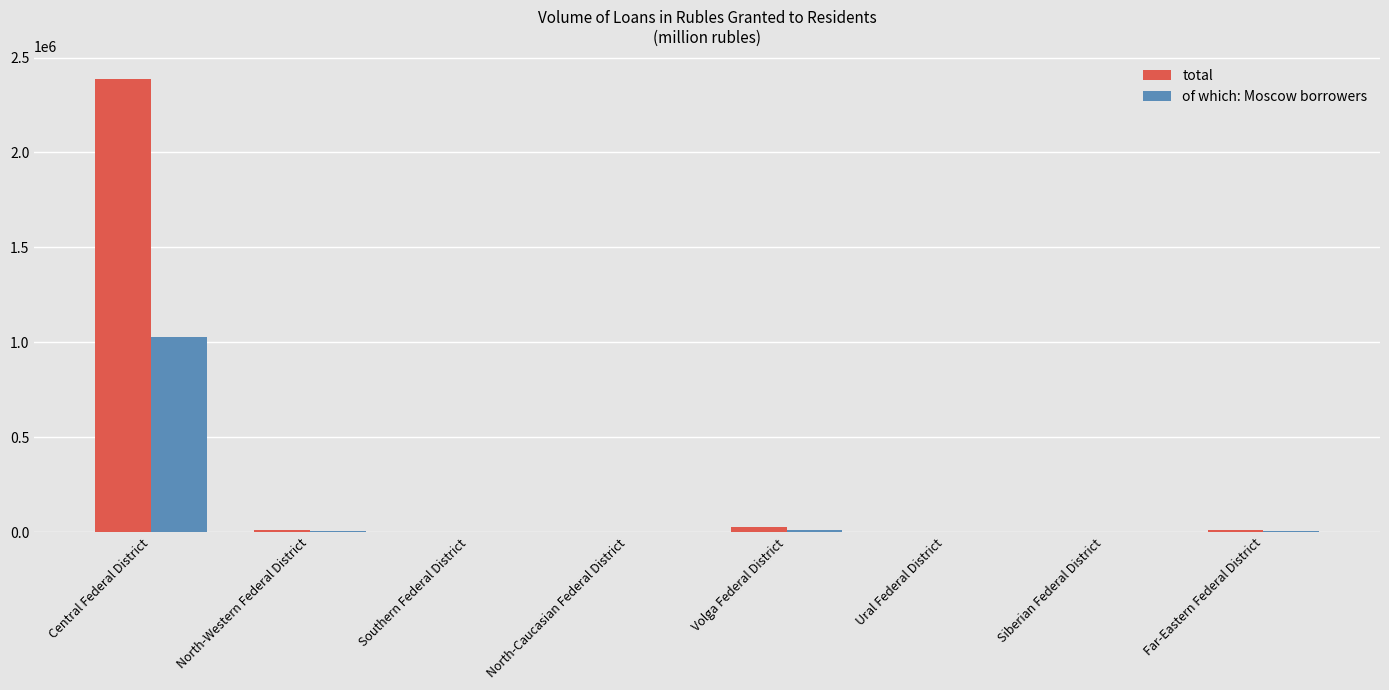

The value of of which: Moscow borrowers at Far-Eastern Federal District is 5313. True or false?

True